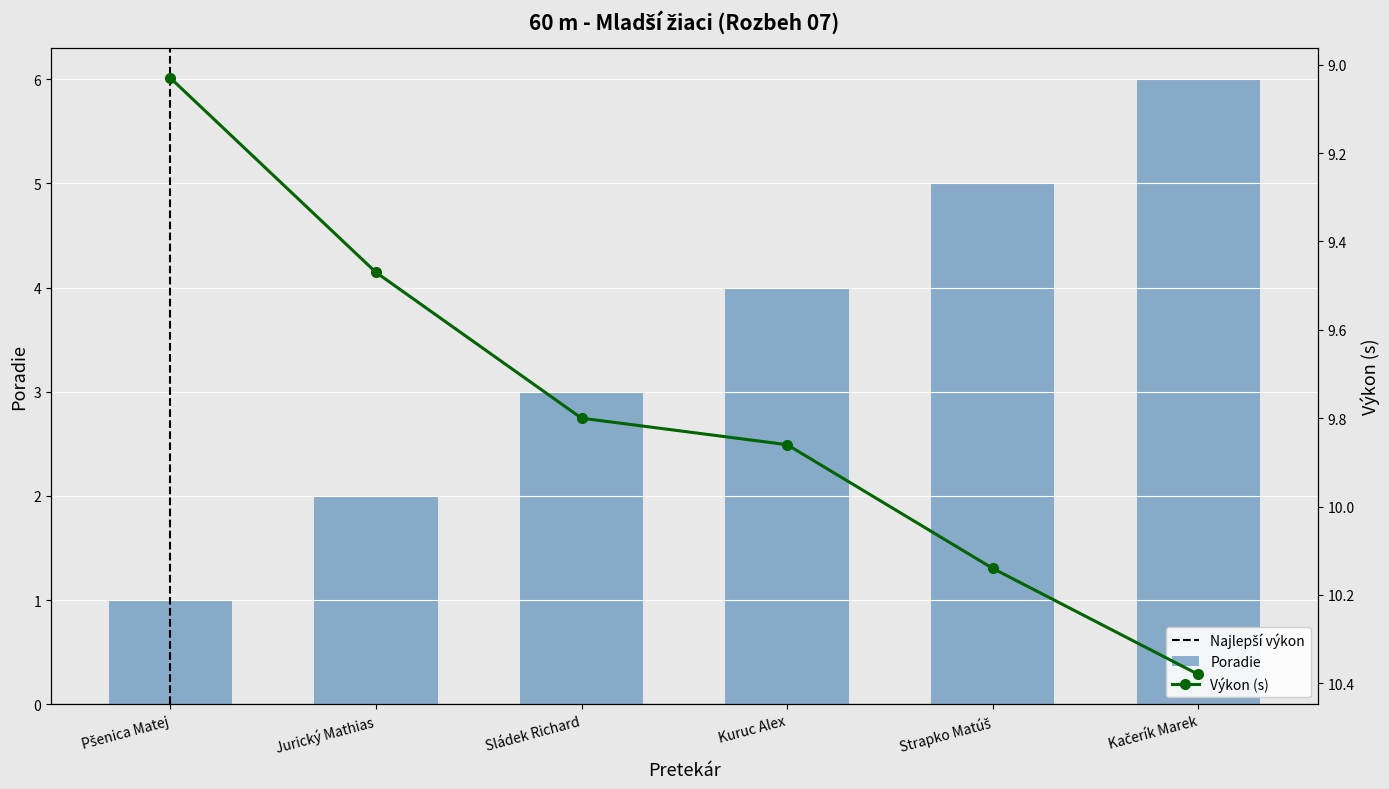

List the series in order of their peak value, highest first.

Výkon, Poradie